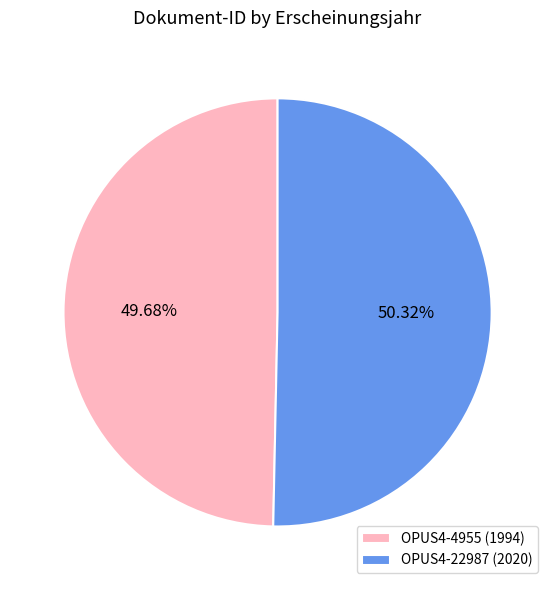

How many segments does this pie chart have?

2